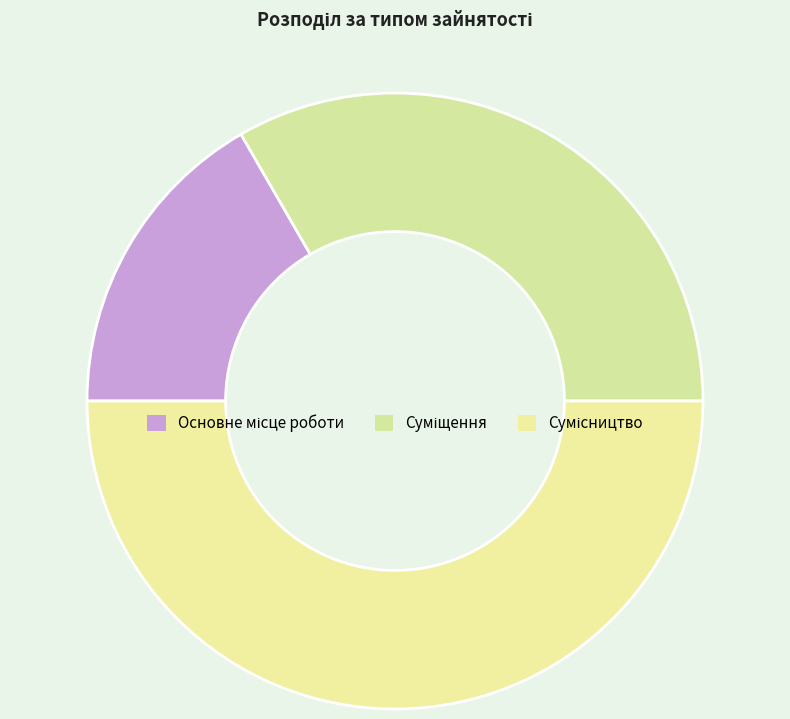

To the nearest percent, what percentage of the pie is Суміщення?

33%